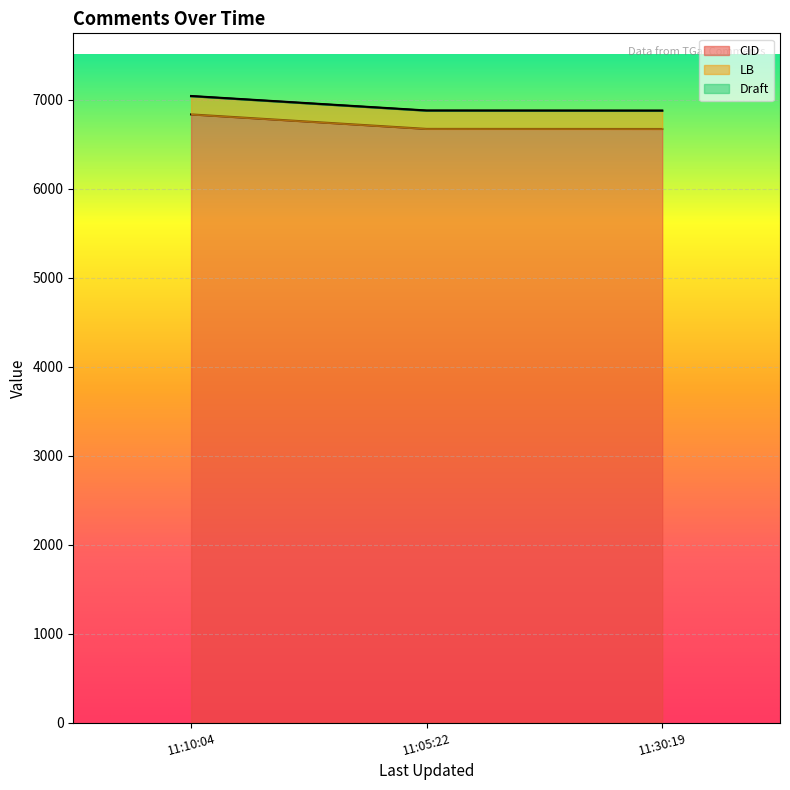

Which series has the widest spread of values?

CID